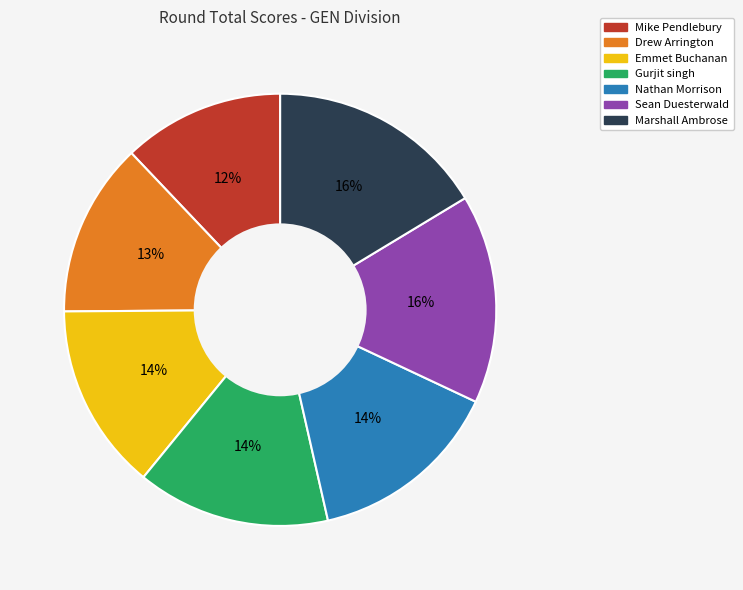

How many slices are in this pie chart?

7